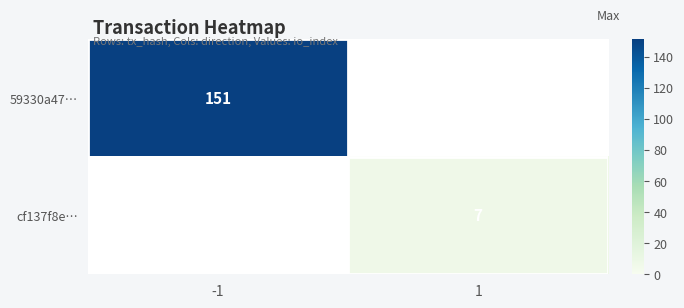

Which label corresponds to the largest value in the chart?

-1